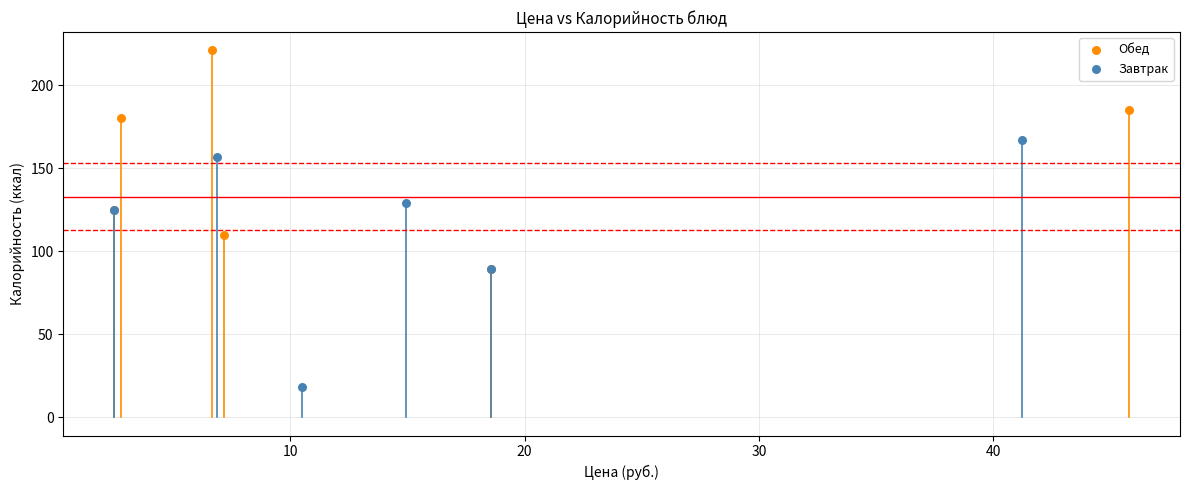

Which series contains the lowest Y value?

Завтрак